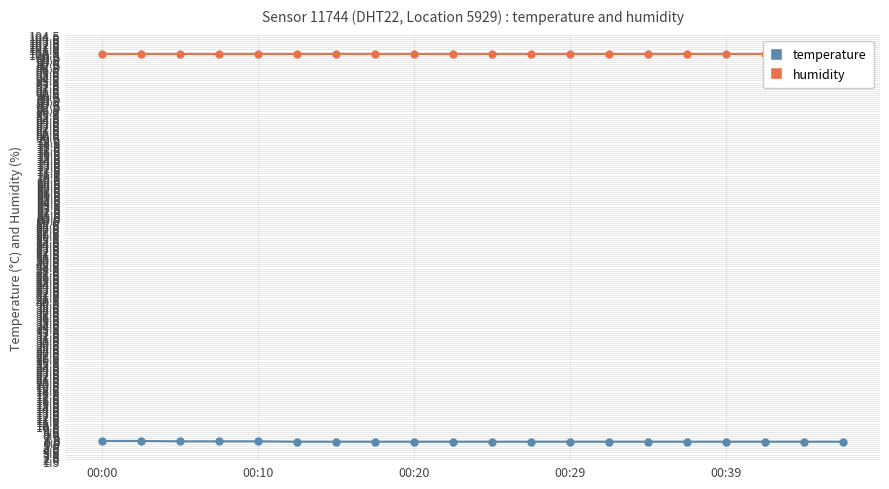

Is this an area chart (filled region under the line)?

No